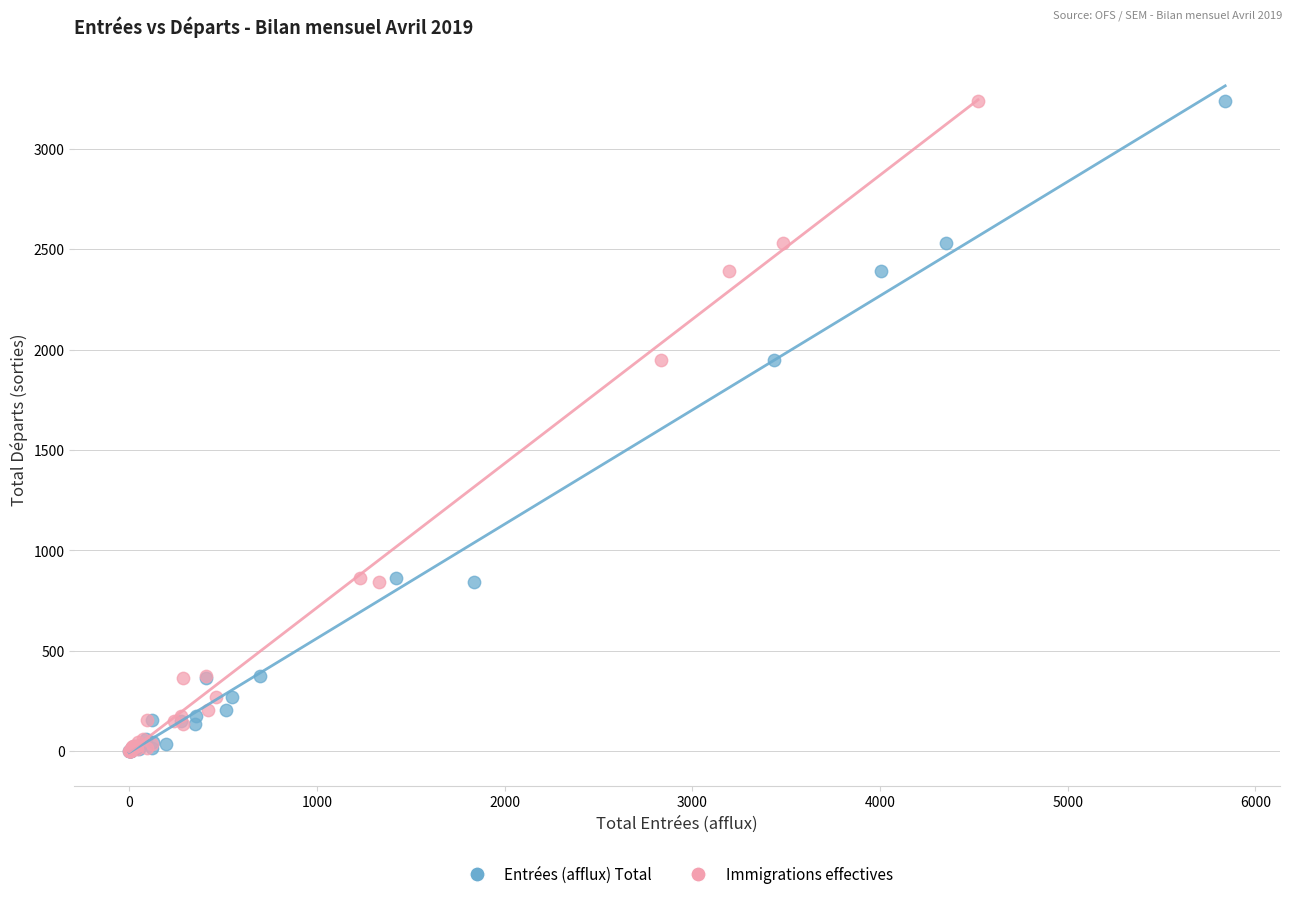

What are all the series names shown in the legend?

Entrées (afflux) Total, Immigrations effectives